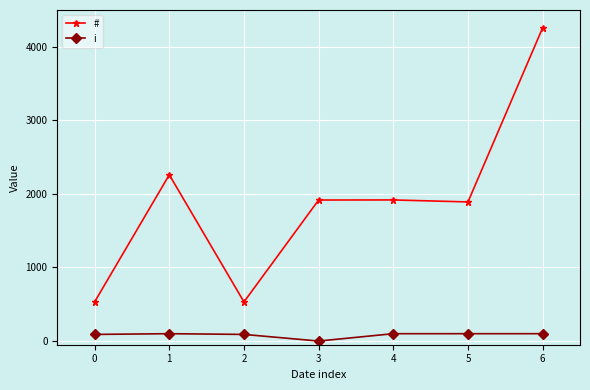

What is the value of the # point at the 1st from the left?

532